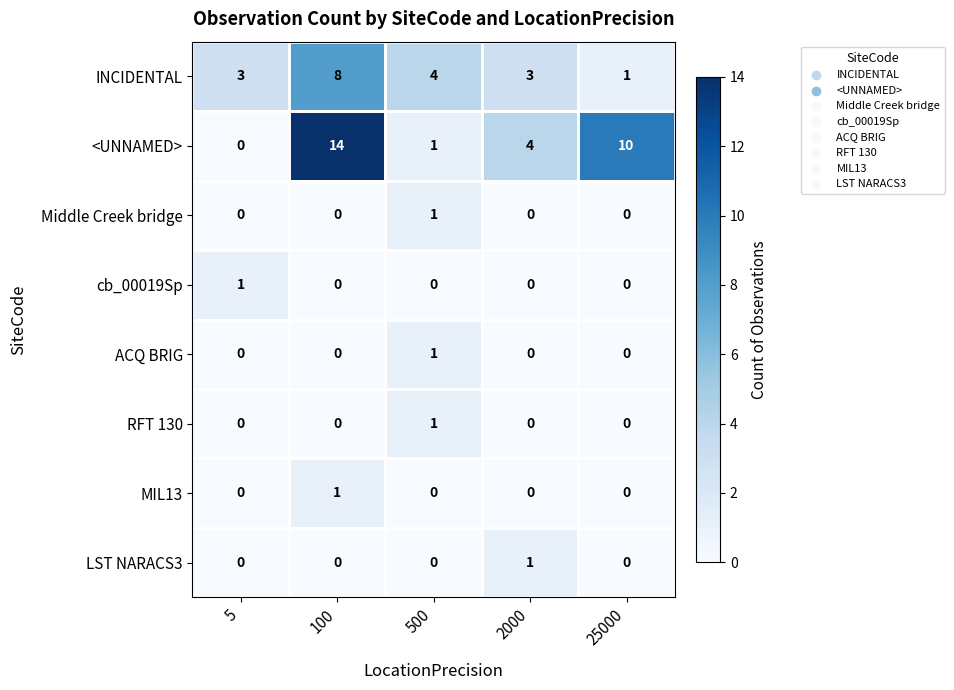

How many data points in LST NARACS3 are above 0?

1